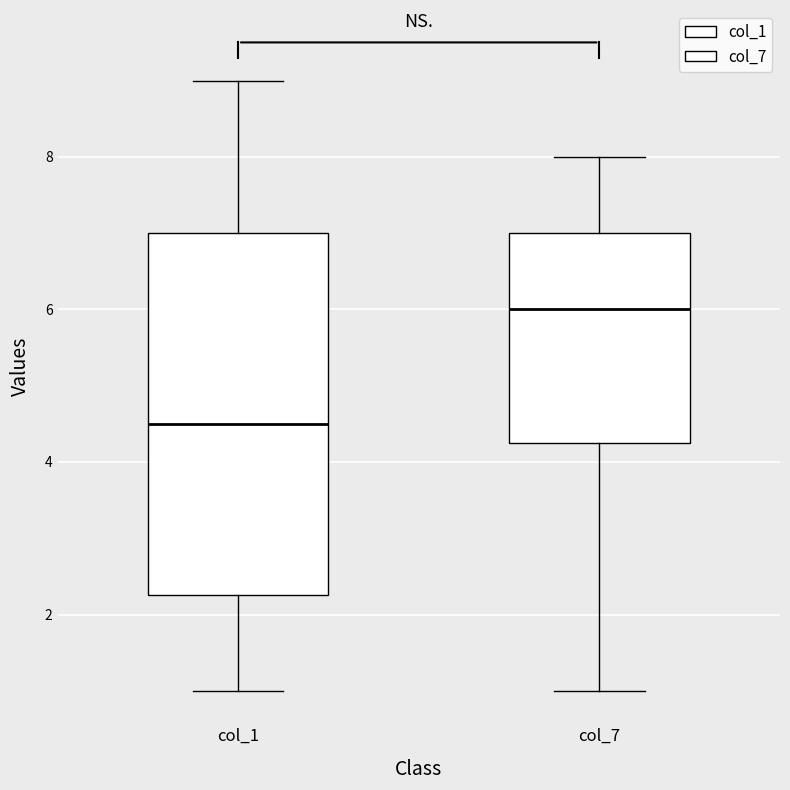

Reading left to right, transcribe this box plot: for each box, give where its median line is, the range the box spans, and where its two whiskers end, as read against the y-axis. The values are not printed on the chart, so give them approximately, as read against the axis.

col_1: median 4.6, box 2.2 to 7.0, whiskers 1.0 to 9.0
col_7: median 6.0, box 4.2 to 7.0, whiskers 1.0 to 8.0